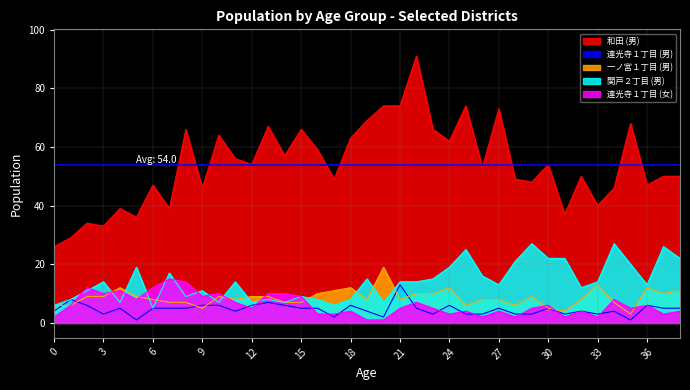

How many data points in 連光寺１丁目 (男) are less than 5?

17